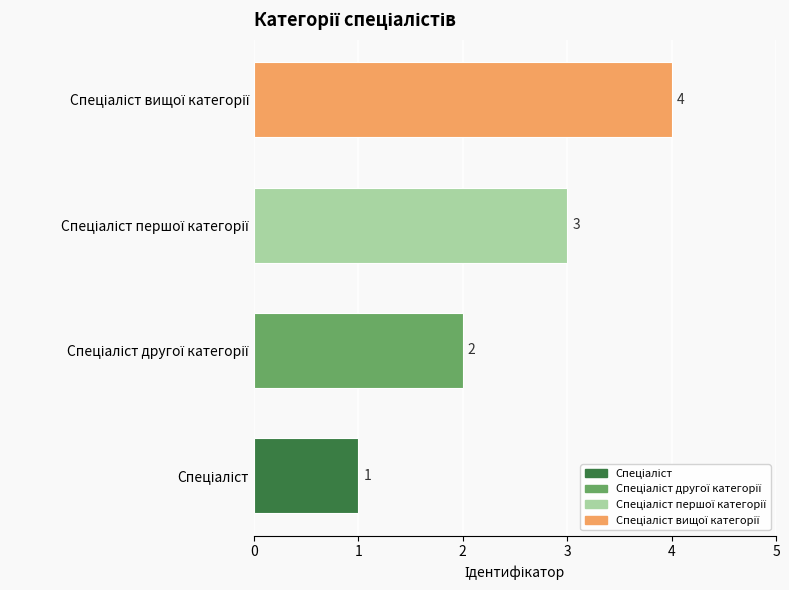

What is the sum of all values?

10